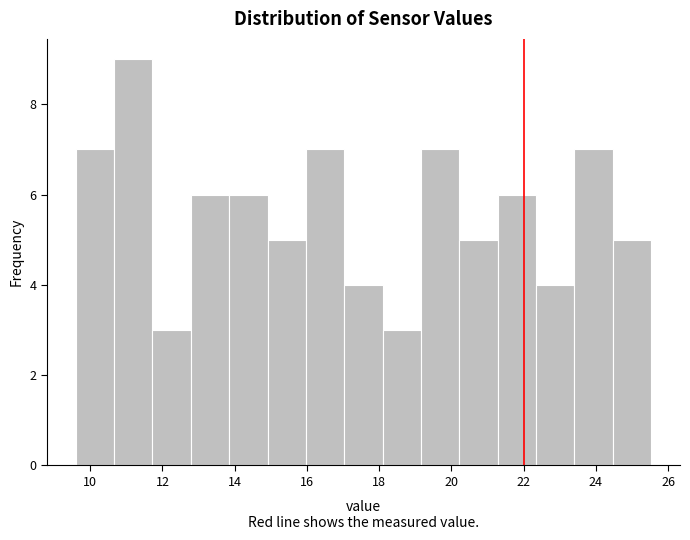

Which range on the x-axis has the tallest bar?

10.6 to 11.8